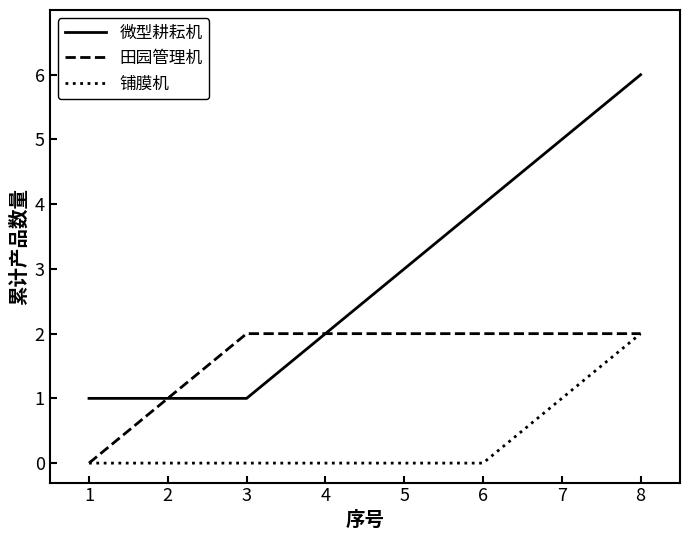

What is the sum of the 铺膜机 values at 8 and 4?

2